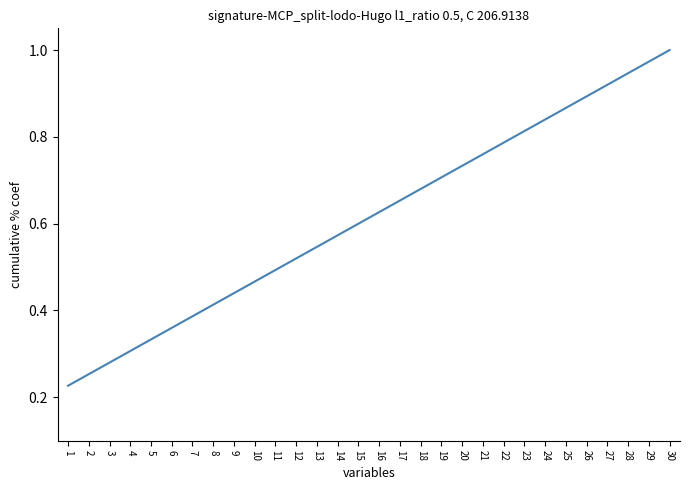

Count the number of data series in this chart.

1